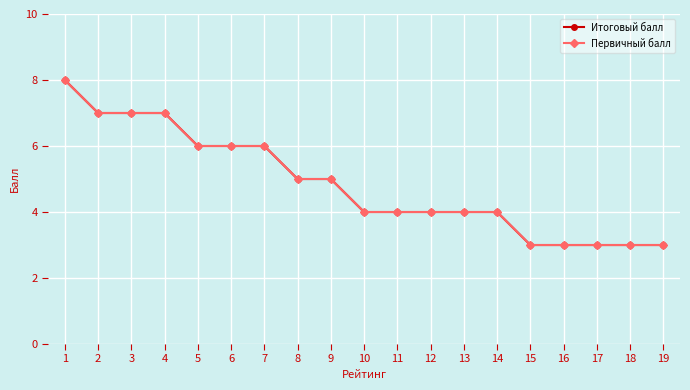

At which category does the chart reach its minimum across all series?

15